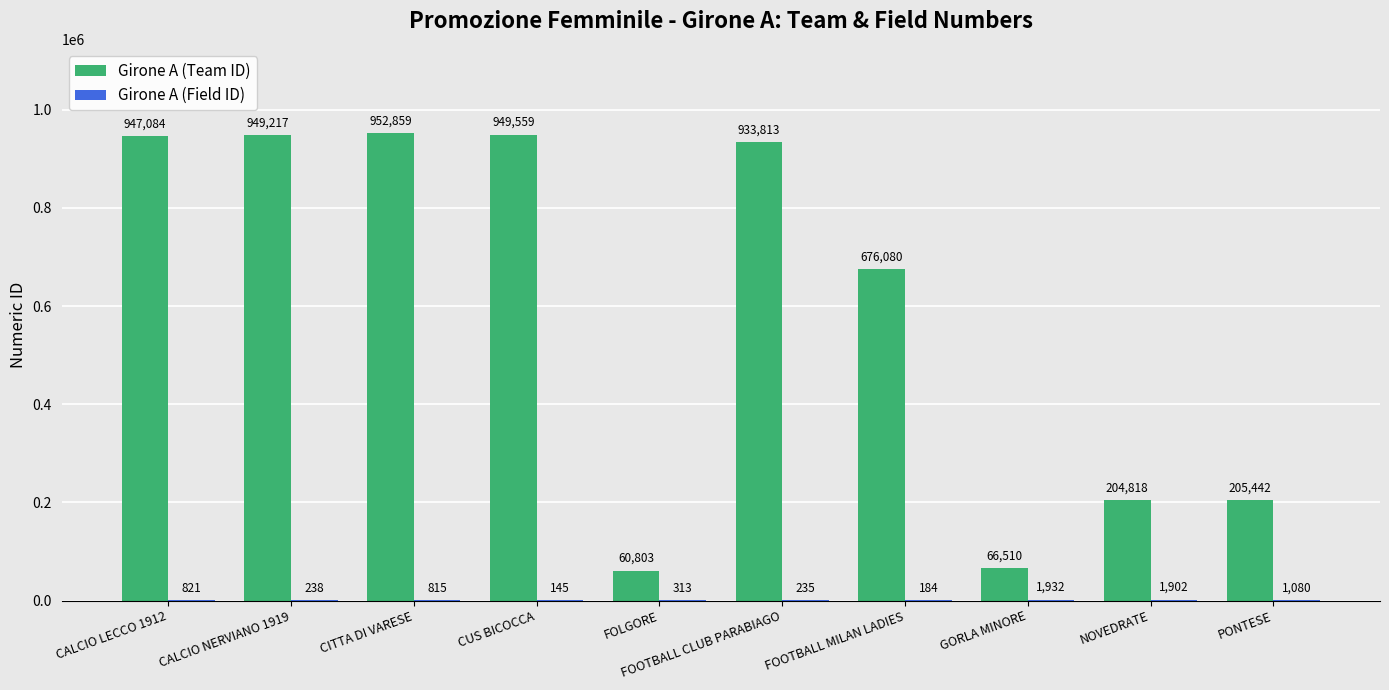

How many categories are shown in the chart?

10